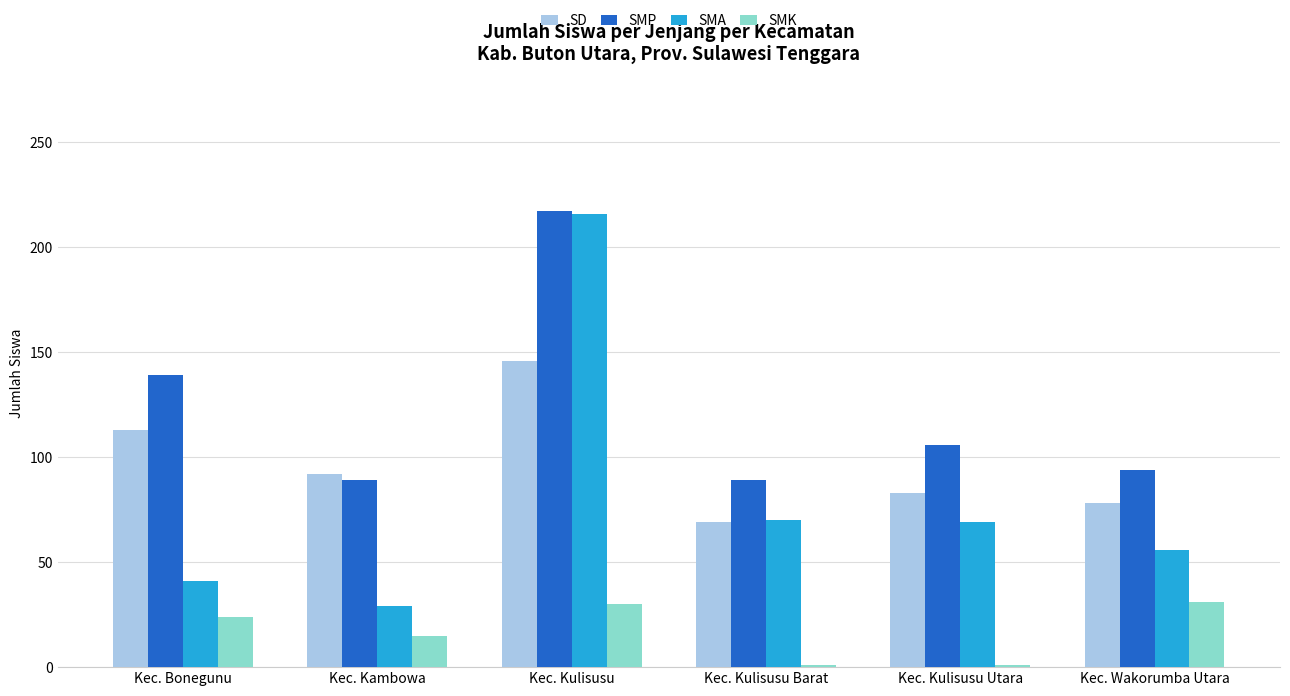

What is the difference between the maximum and minimum values in the SMP series?

128